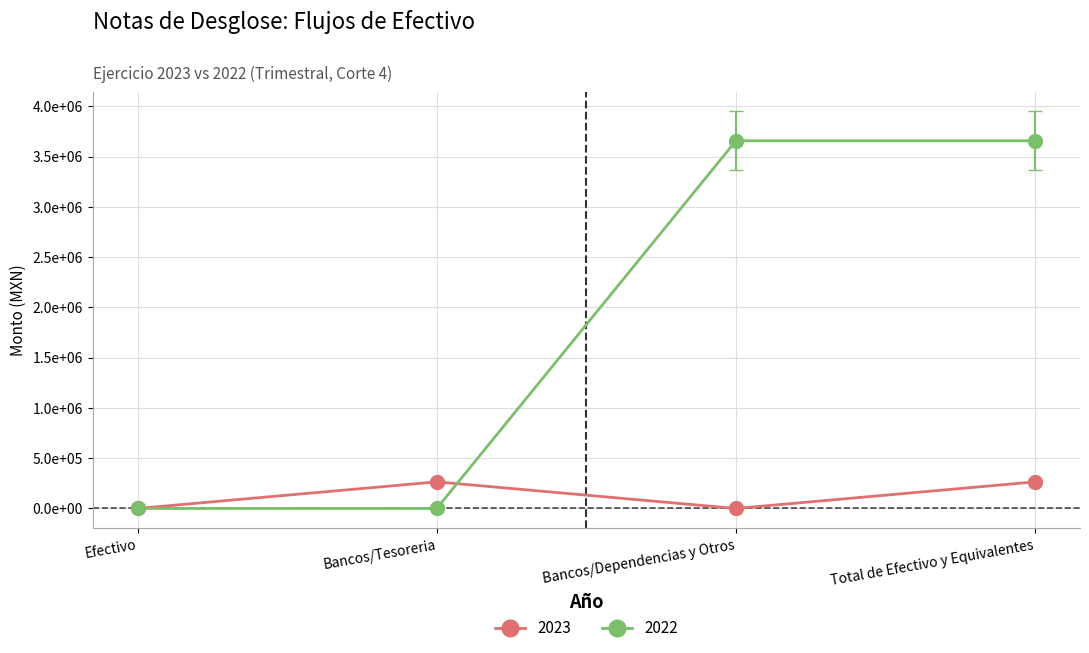

What are all the series names shown in the legend?

2023, 2022